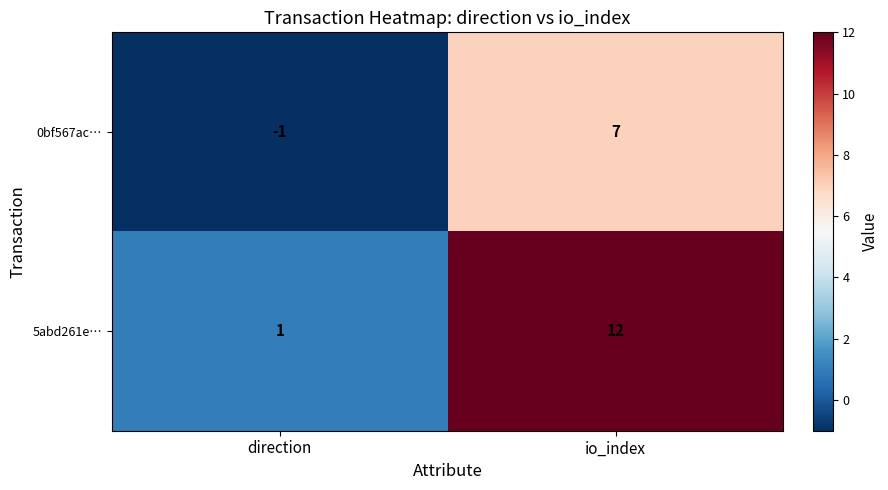

What is the greatest value displayed?

12